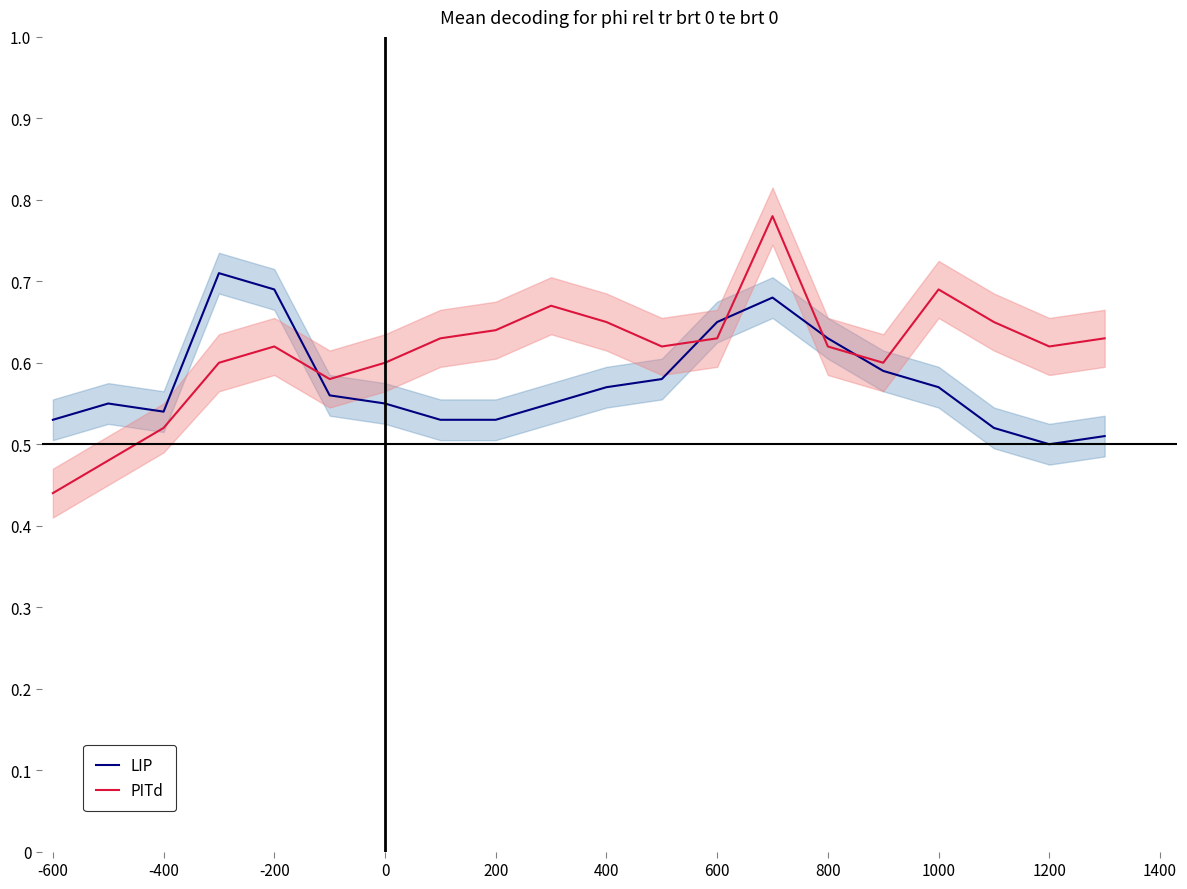

True or false: PITd and LIP cross at least once.

True